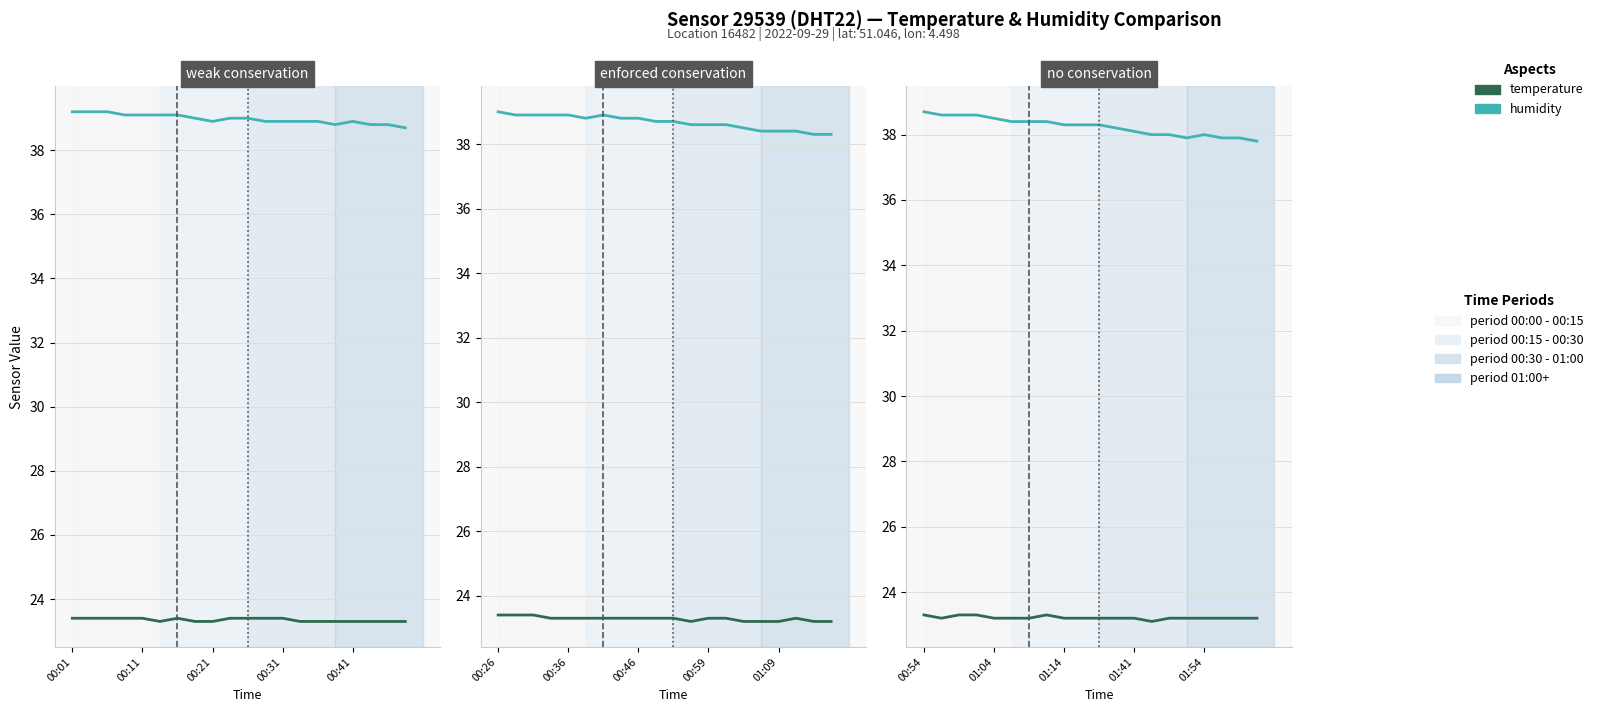

What is the sum of all humidity values?

764.9